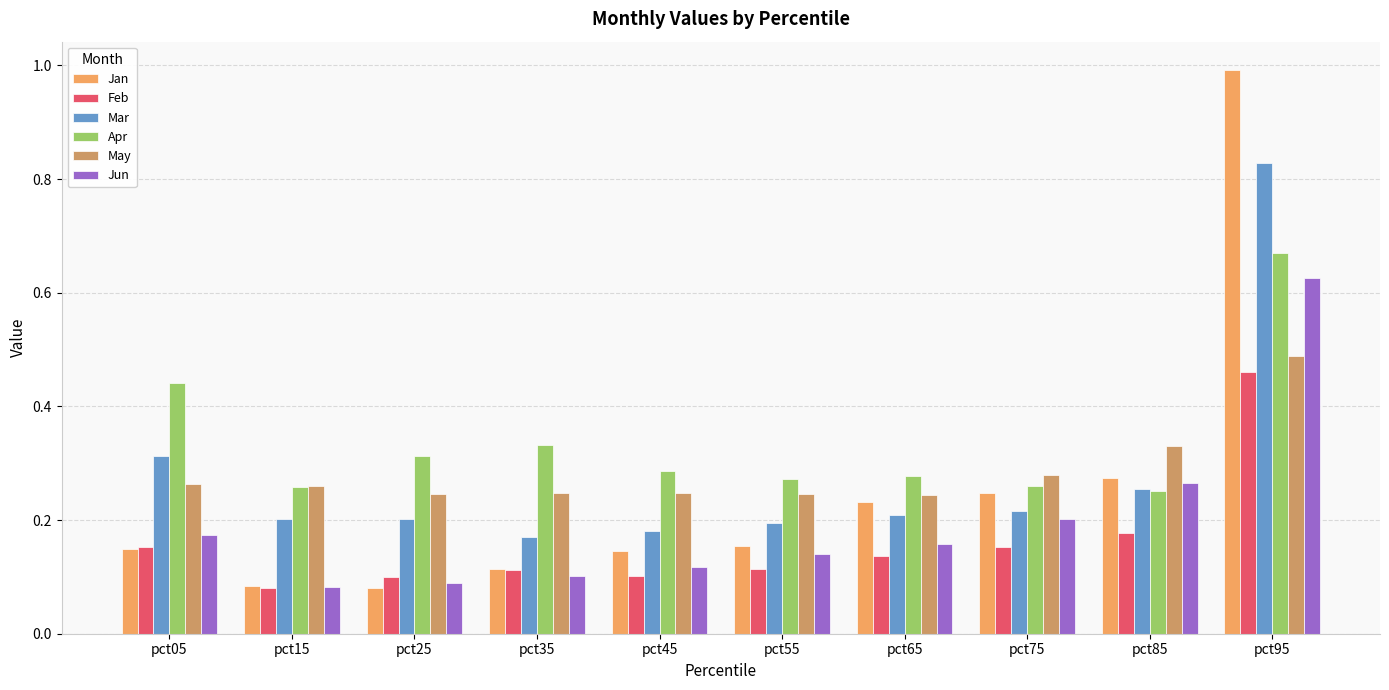

How many bars are there in each group?

6